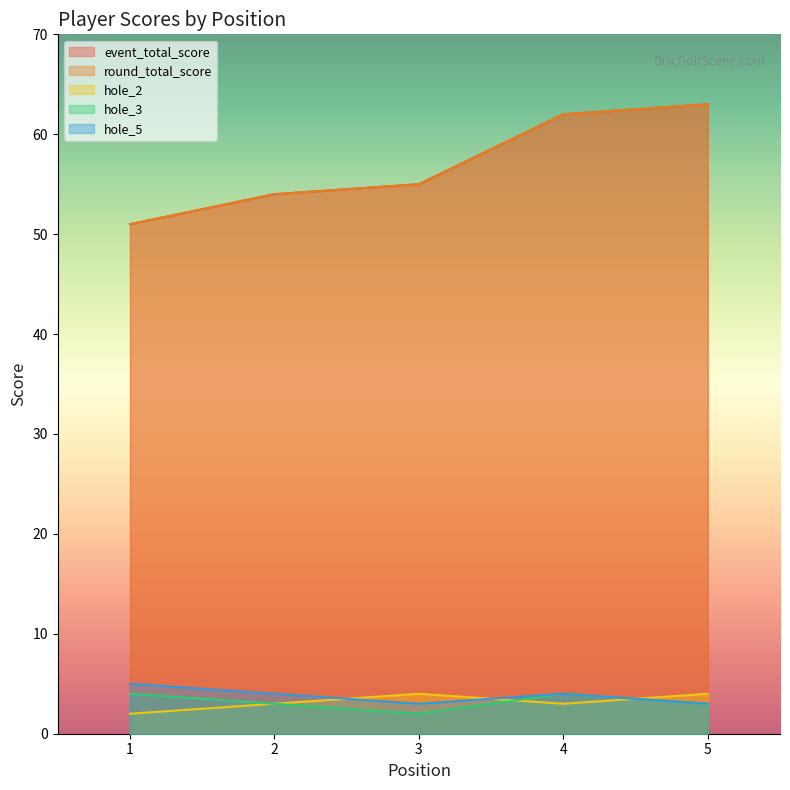

What is the value of the hole_5 point at the 5th from the left?

3